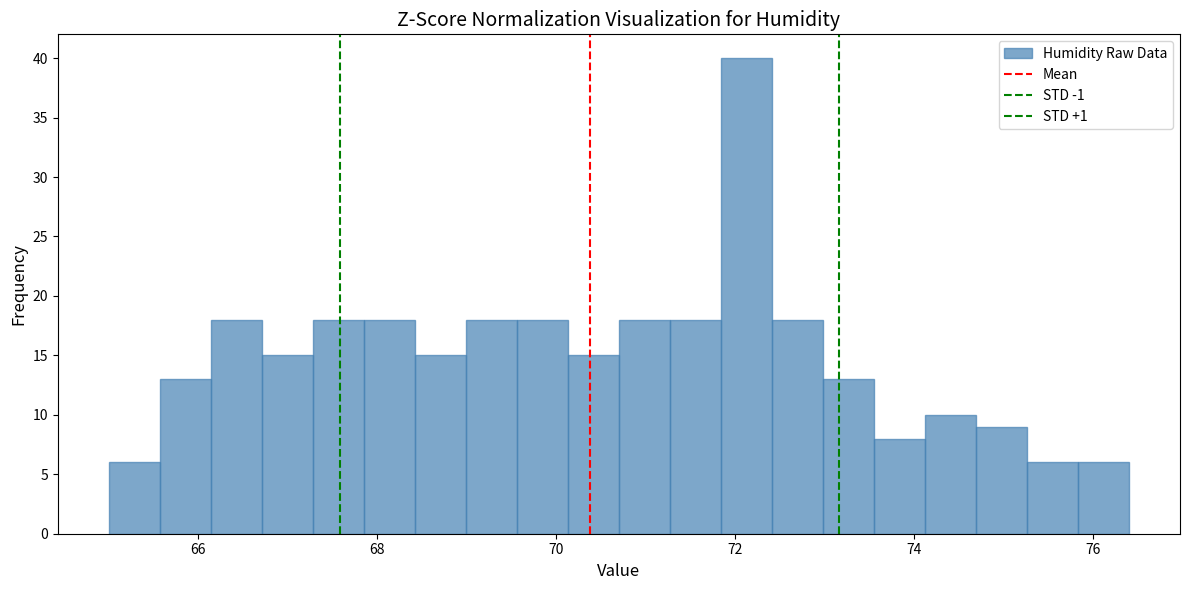

Around what value on the x-axis is the tallest bar? Give the approximate position of its centre, as read against the axis.

72.2